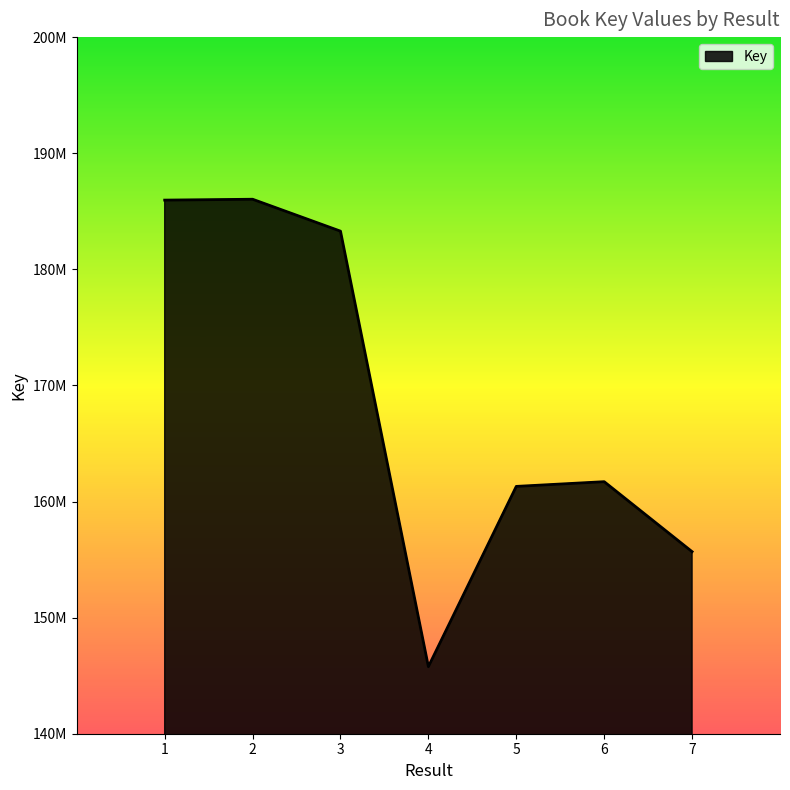

Is this an area chart (filled region under the line)?

Yes